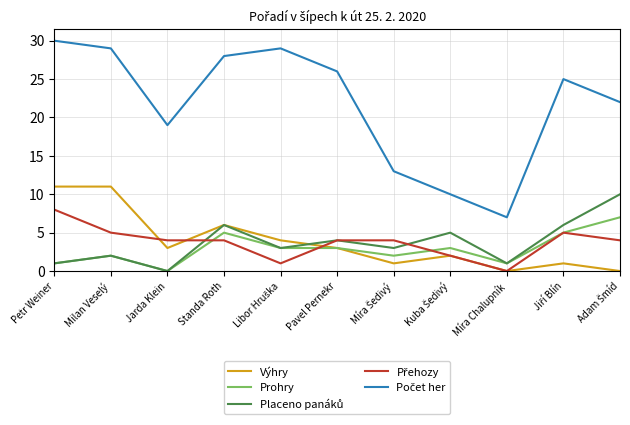

What is the difference between the maximum and minimum values in the Výhry series?

11